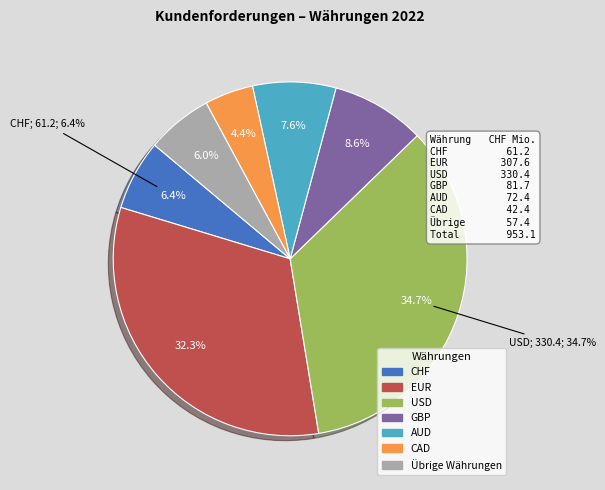

What is the smallest slice in the pie chart?

CAD